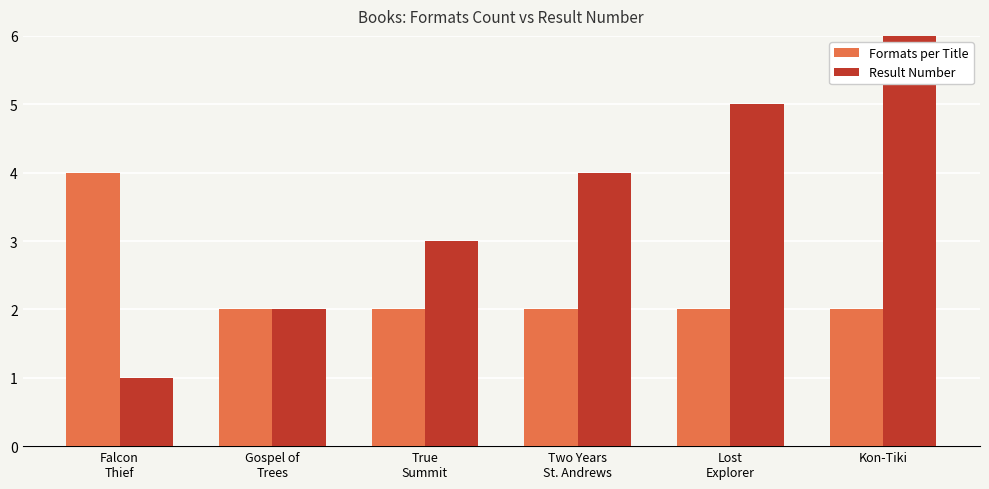

Which series has the largest range (max minus min)?

Result Number